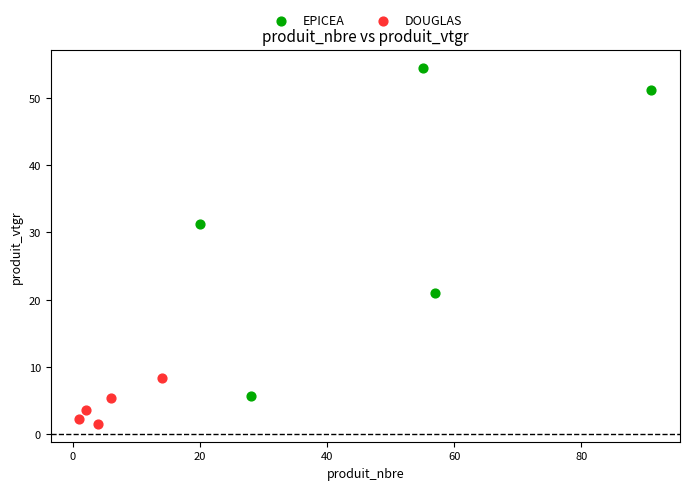

Which series reaches the maximum Y coordinate?

EPICEA